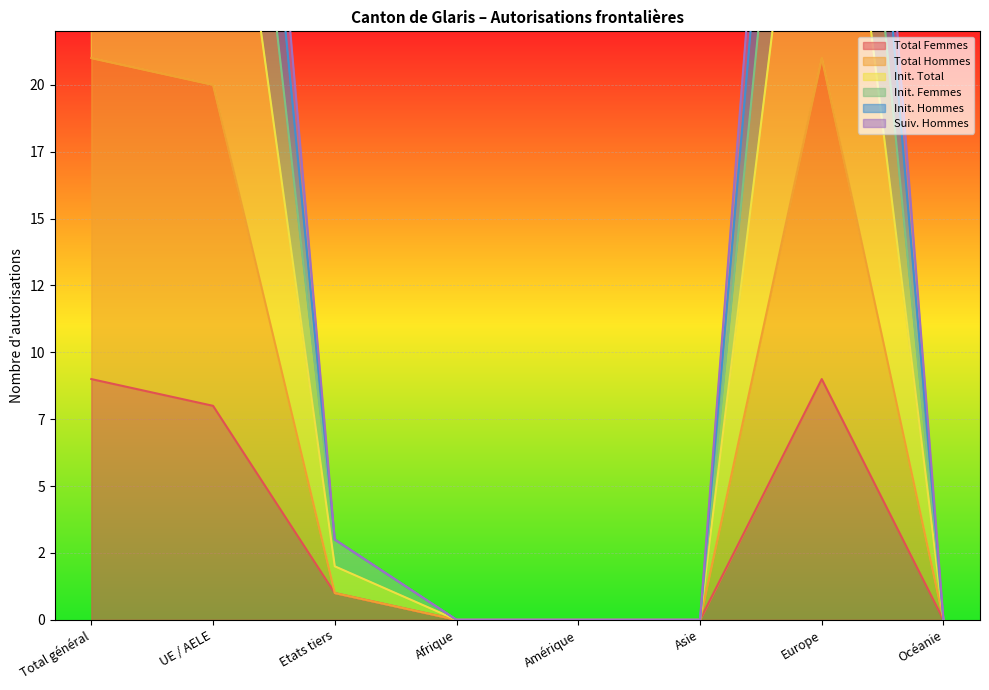

What are all the series names shown in the legend?

Total Femmes, Total Hommes, Init. Total, Init. Femmes, Init. Hommes, Suiv. Hommes